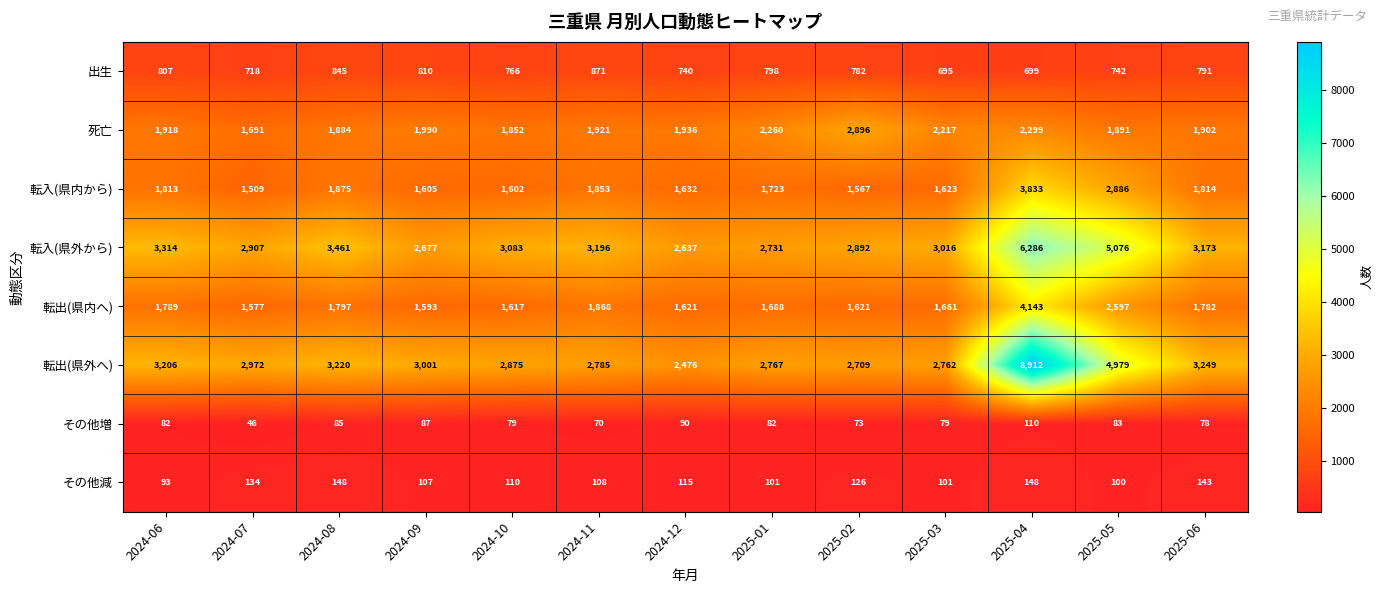

What is the total value across all series at 2025-06?

12932